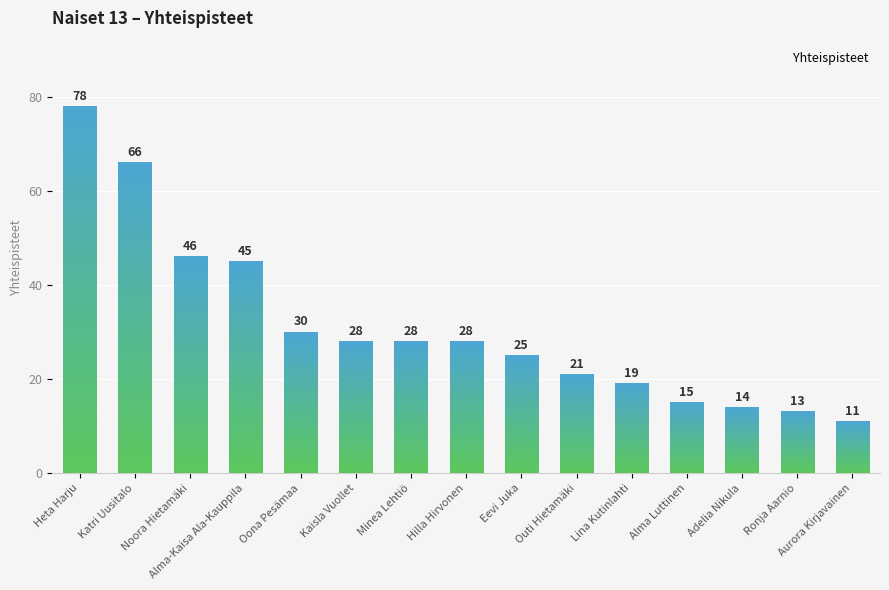

What is the average value?

31